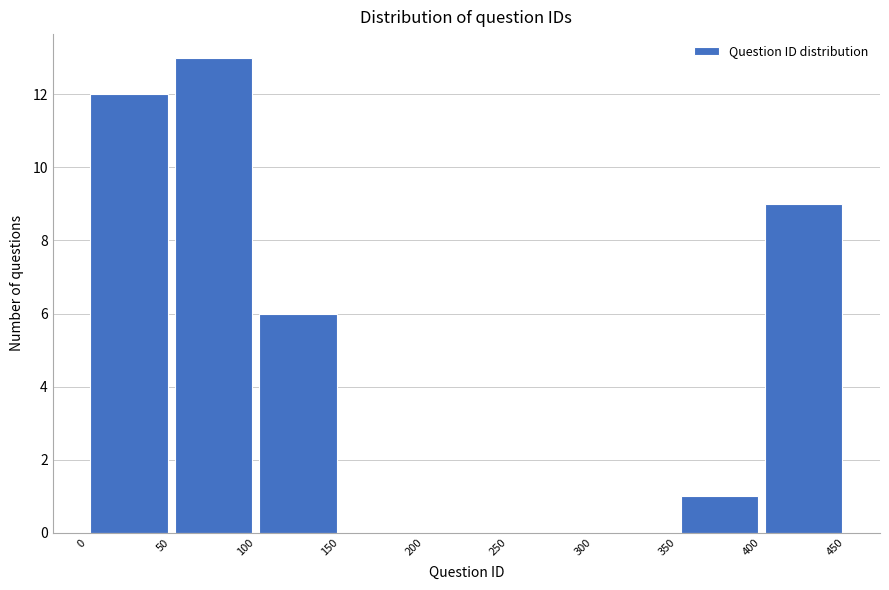

Over which range of the x-axis is the bar tallest?

50 to 100